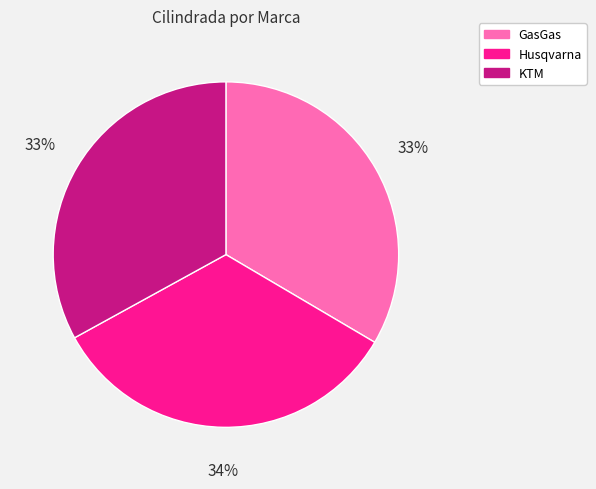

To the nearest percent, what is the average slice percentage?

33%